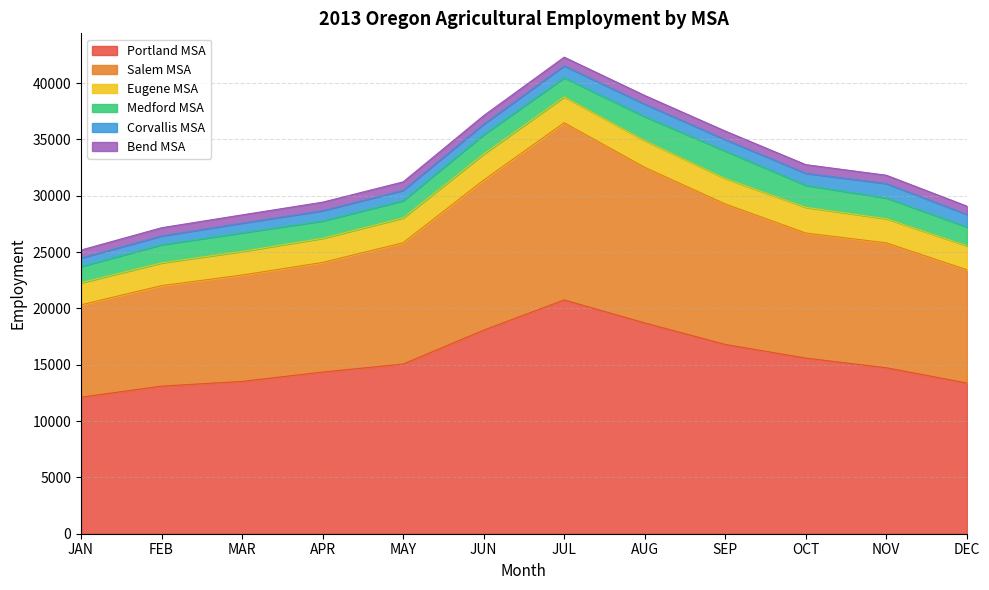

How many interior local peaks does the Bend MSA series have?

2